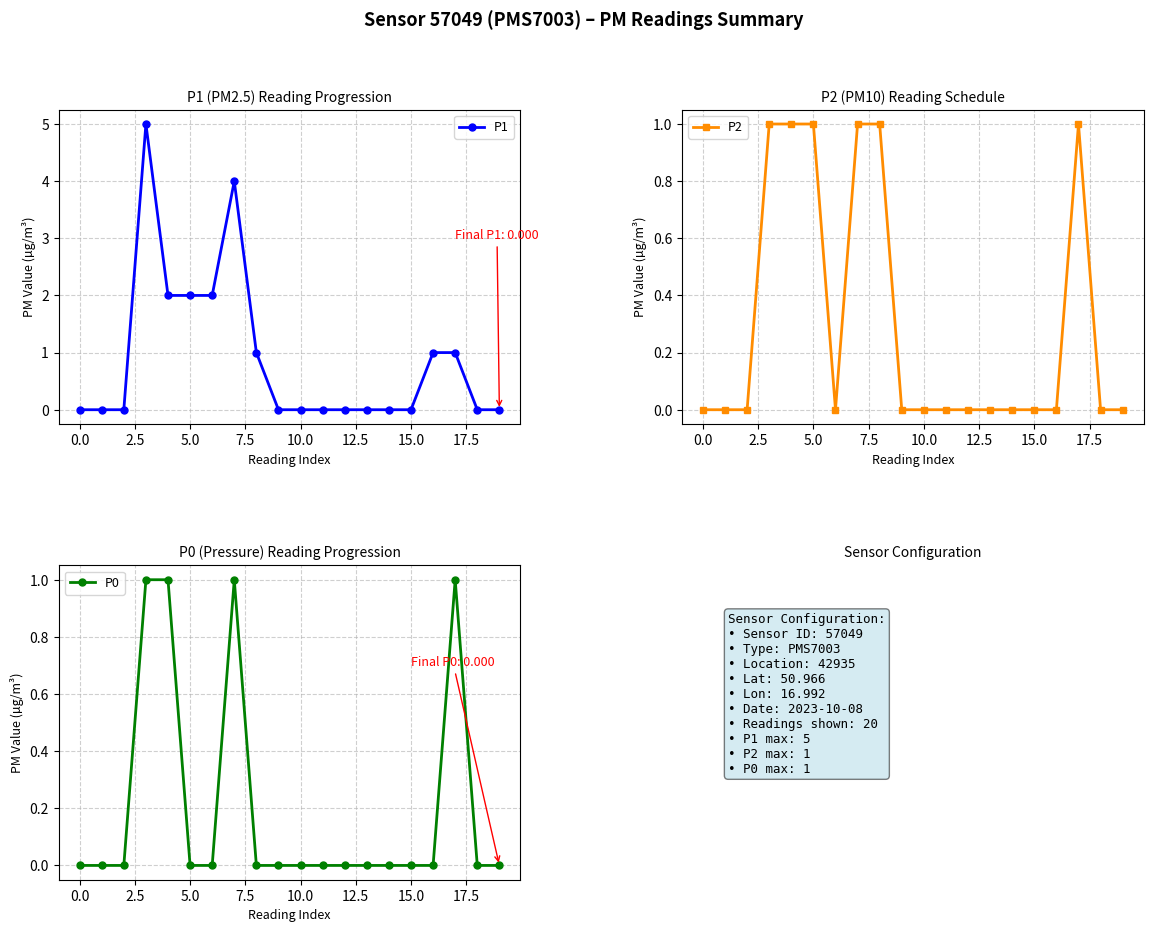

What are all the series names shown in the legend?

P1, P2, P0